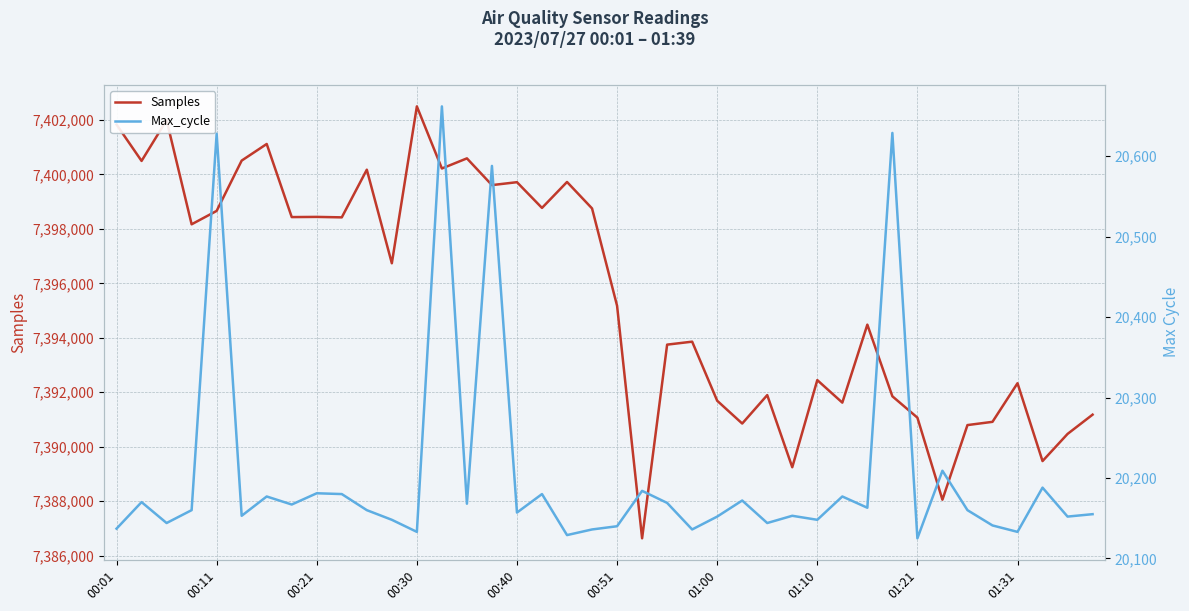

Is it true that Max_cycle equals 20136 at 19?

True